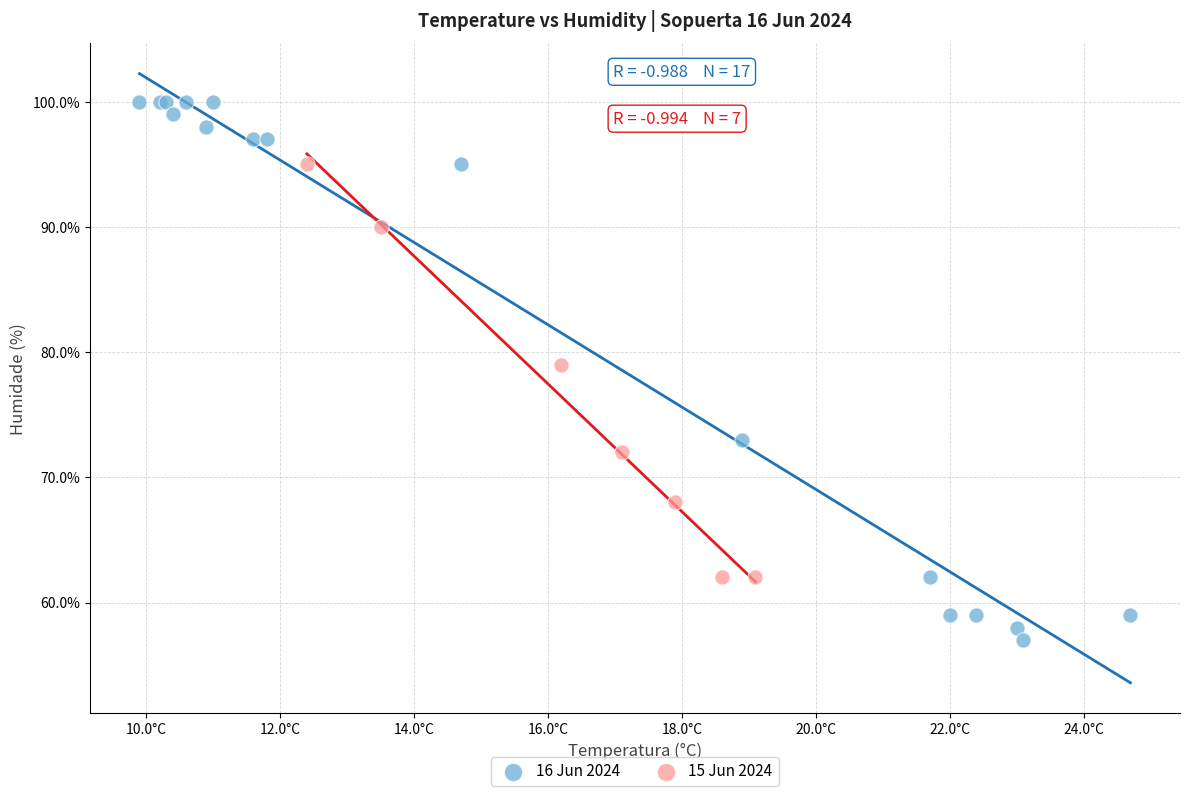

What are all the series names shown in the legend?

16 Jun 2024, 15 Jun 2024